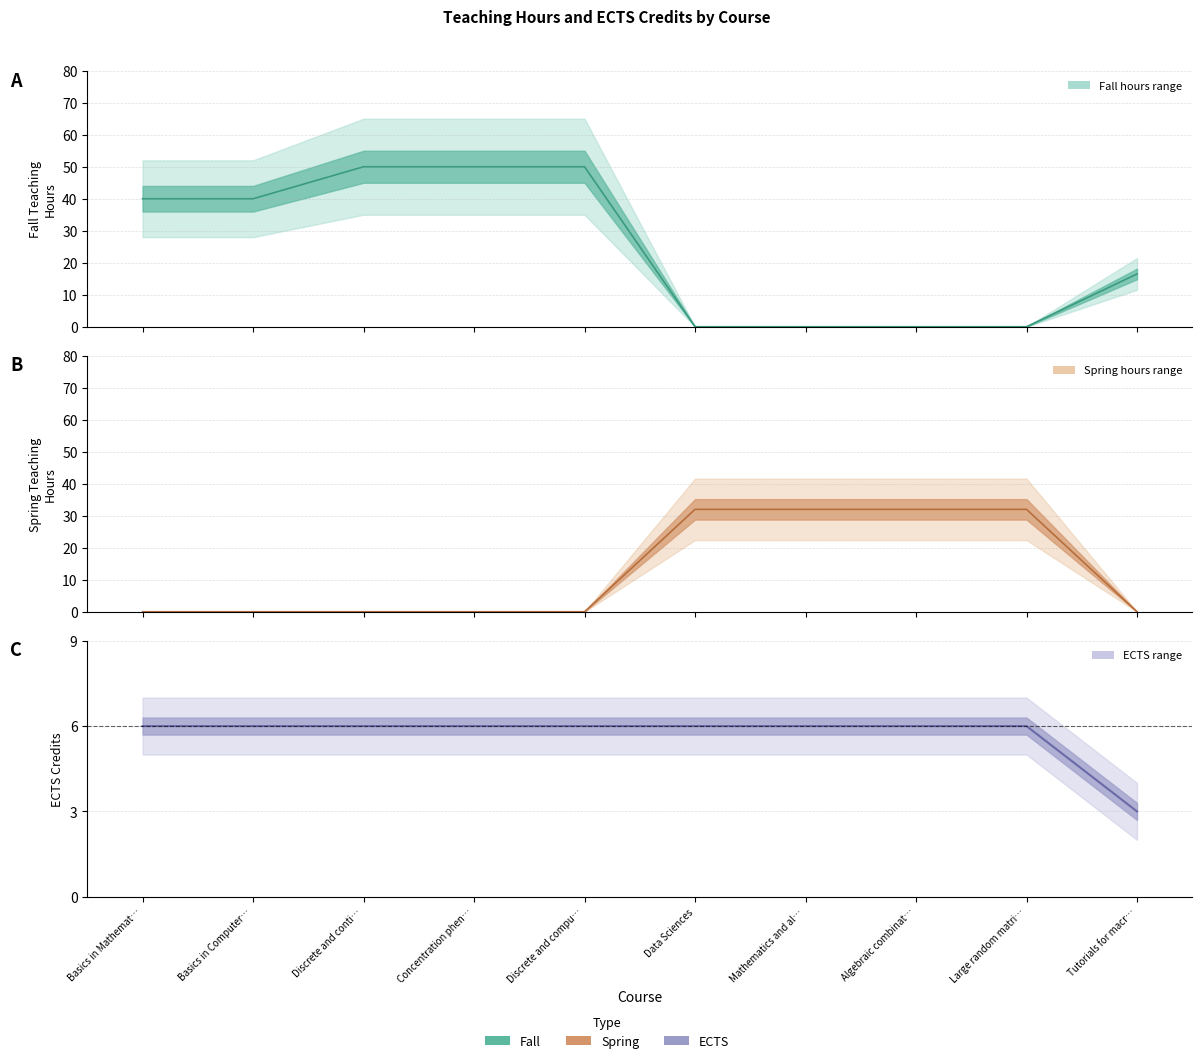

How many Fall values are between 0 and 50?

10